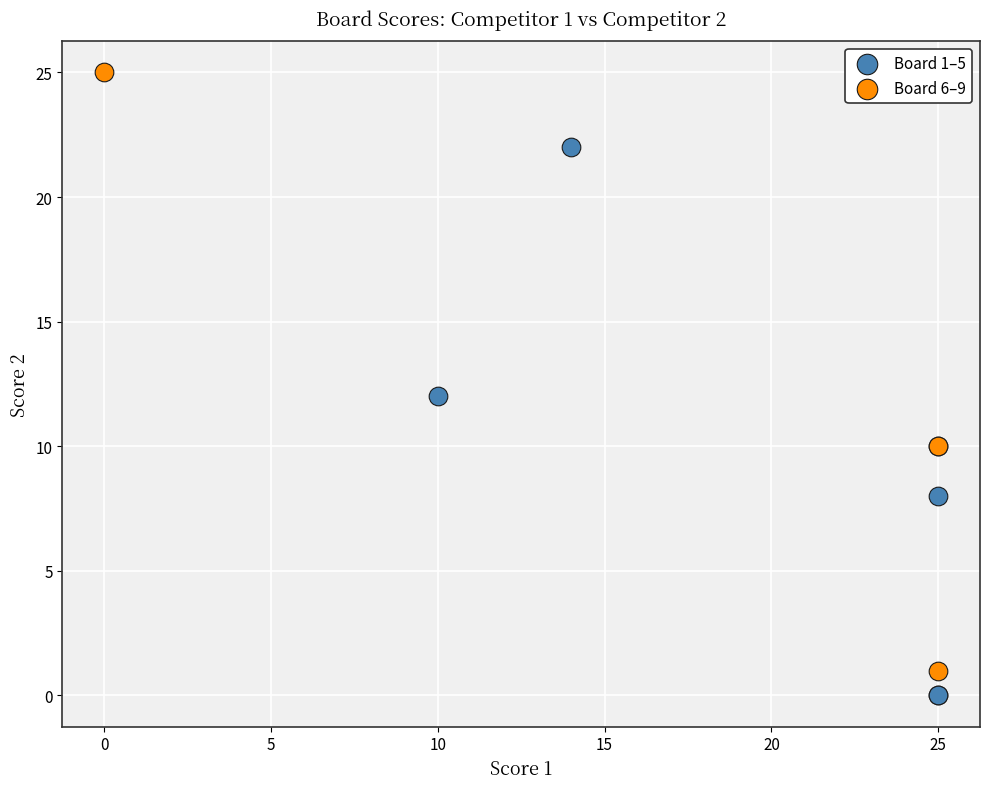

Which series contains the highest Y value?

Board 6–9